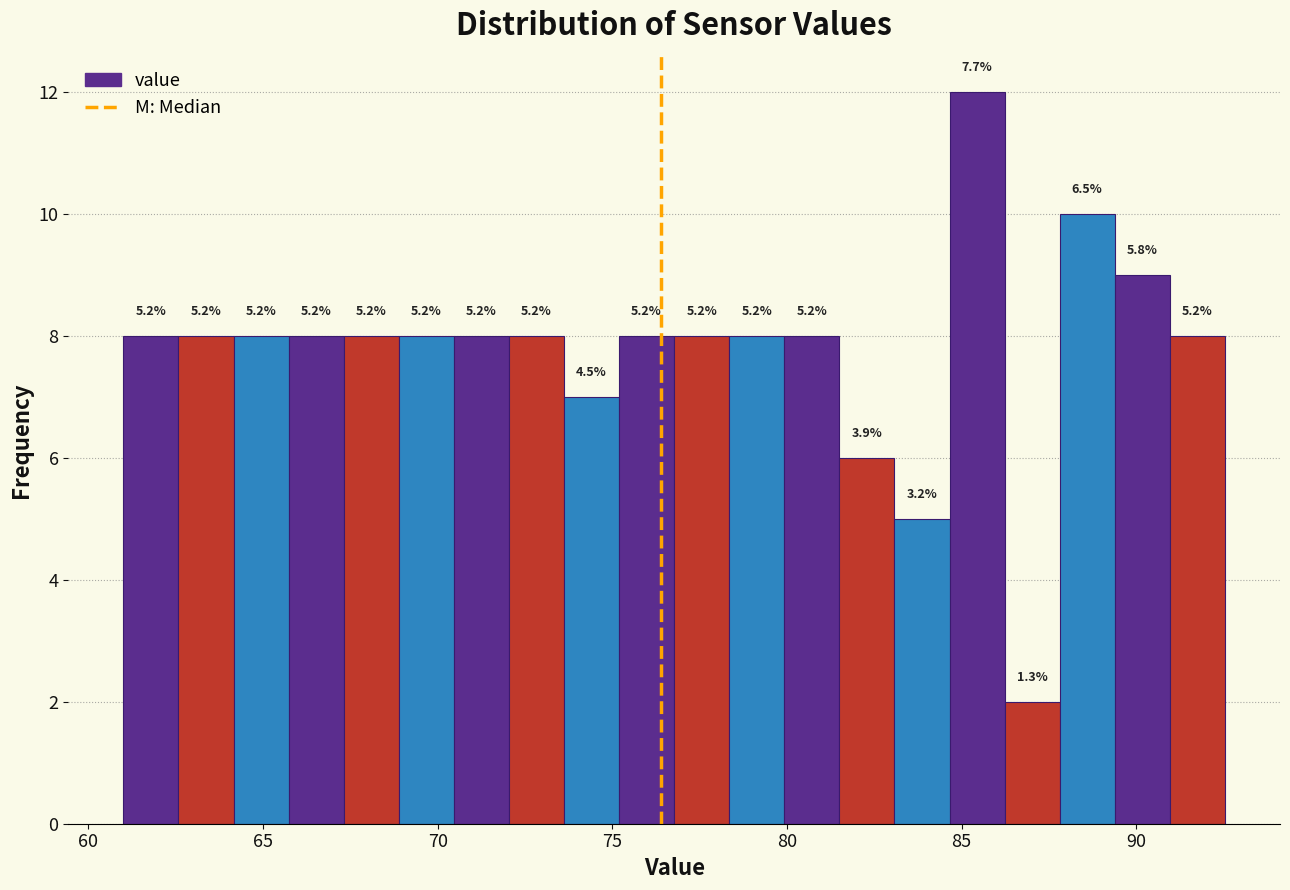

Read against the x-axis, roughly where is the centre of the tallest bar?

85.5